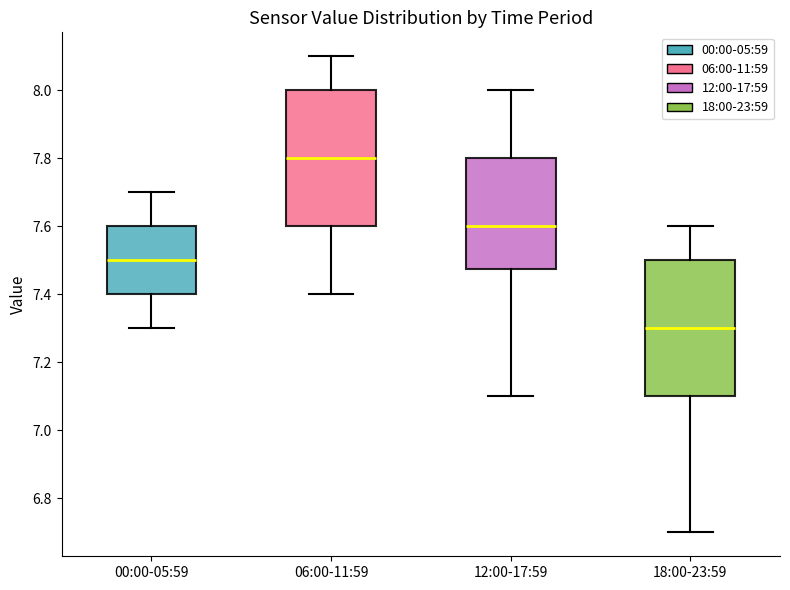

Which box's median line is the lowest?

18:00-23:59